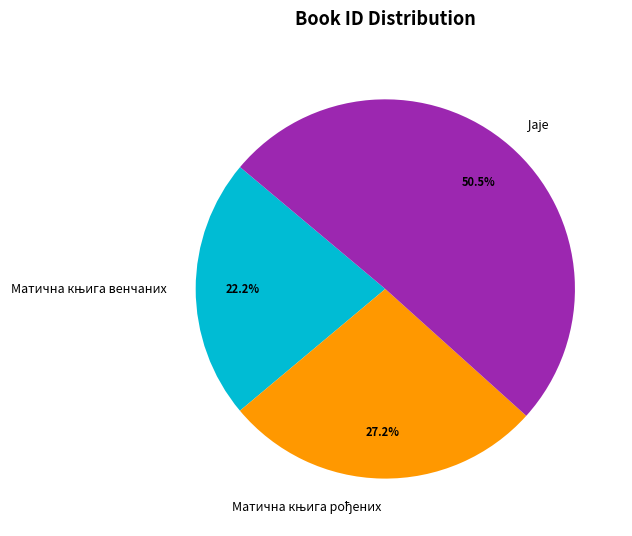

Count the number of slices in the pie.

3